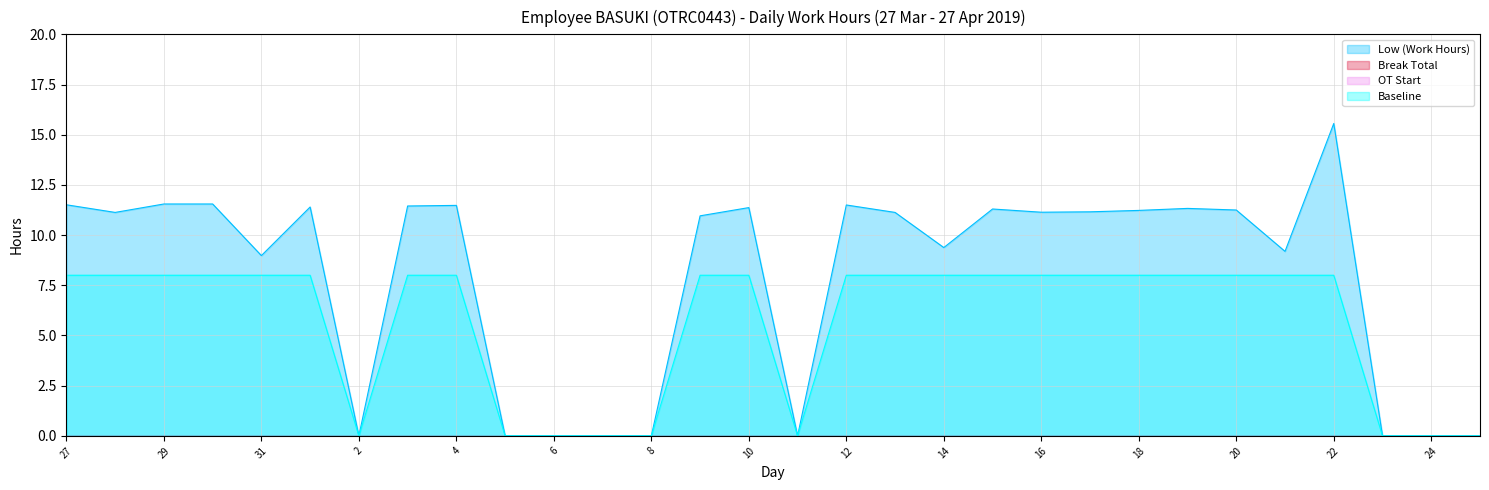

What is the sum of all Low (Work Hours) values?

235.6